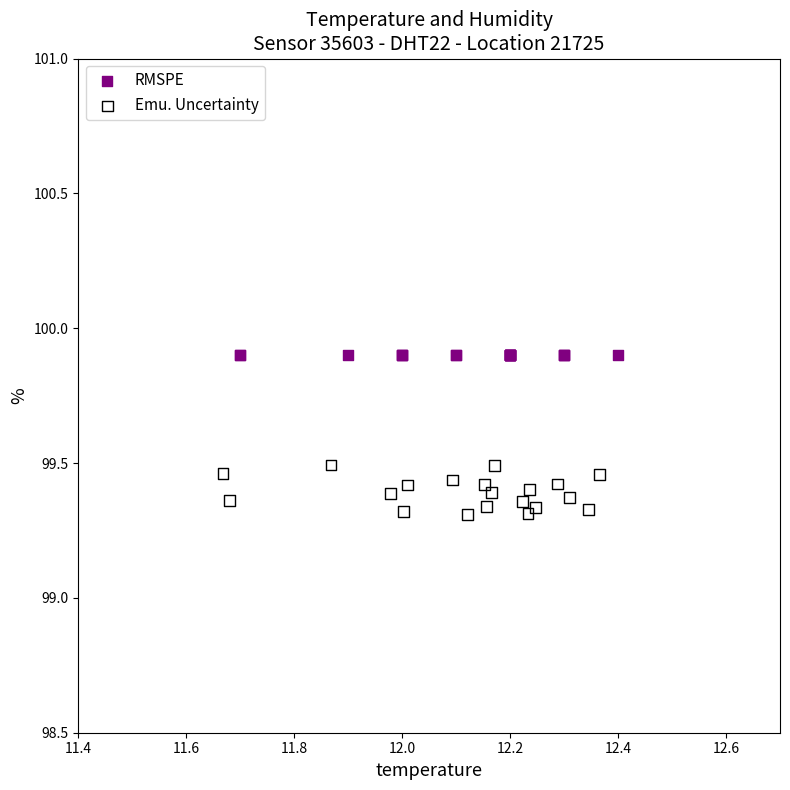

Which series reaches the minimum Y coordinate?

Emu. Uncertainty